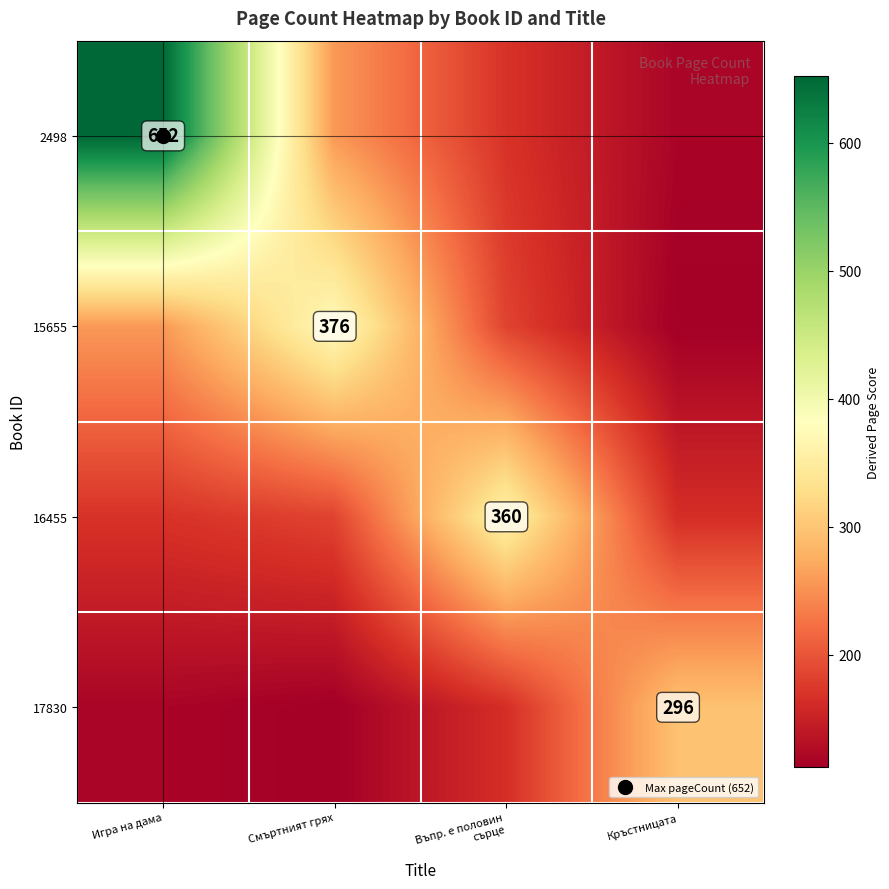

At which label is 15655 closest to 244?

Игра на дама